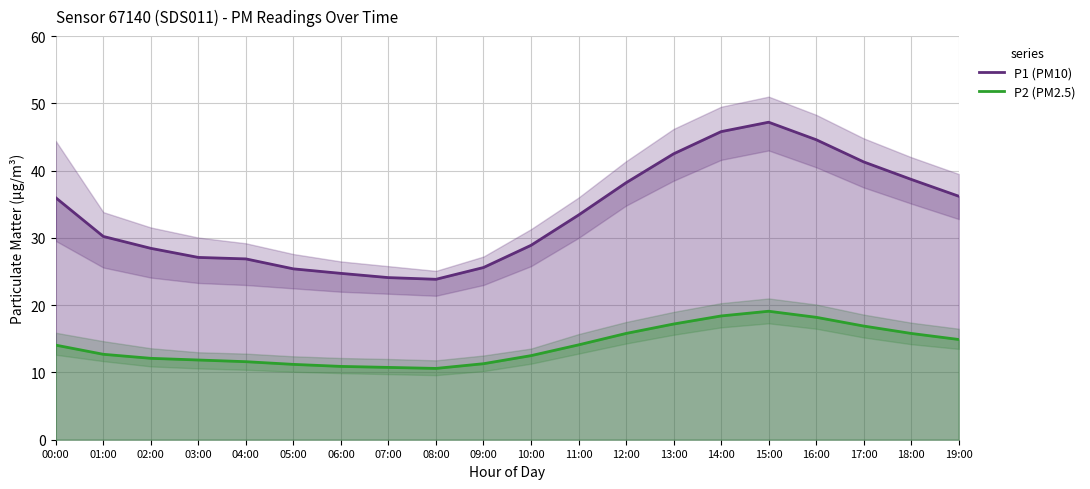

Read the P1 (PM10) value at 05:00.

25.4